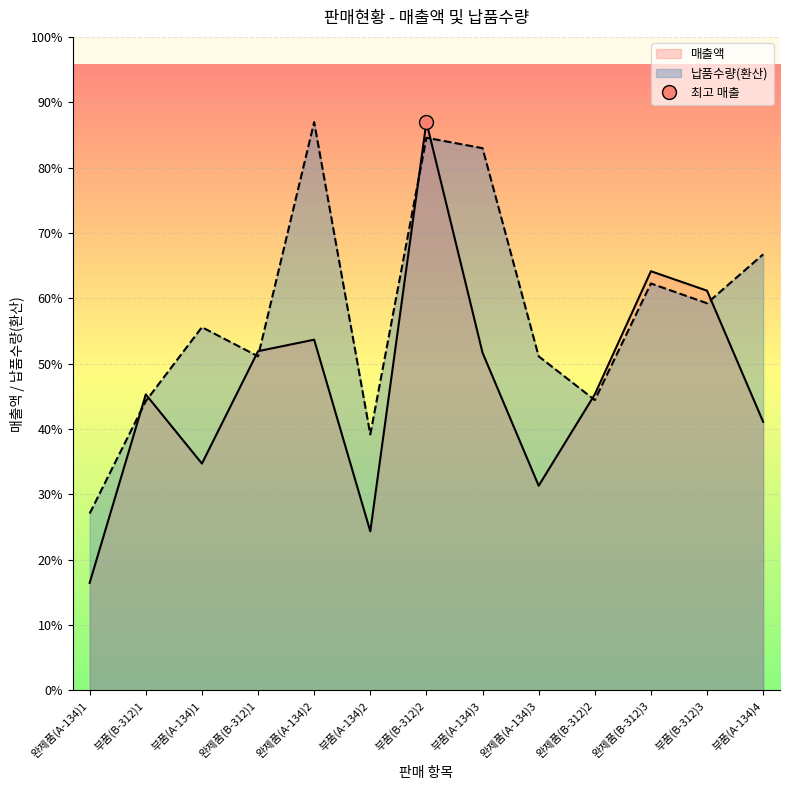

What is the difference between the maximum and minimum values in the 납품수량 series?

210091.7